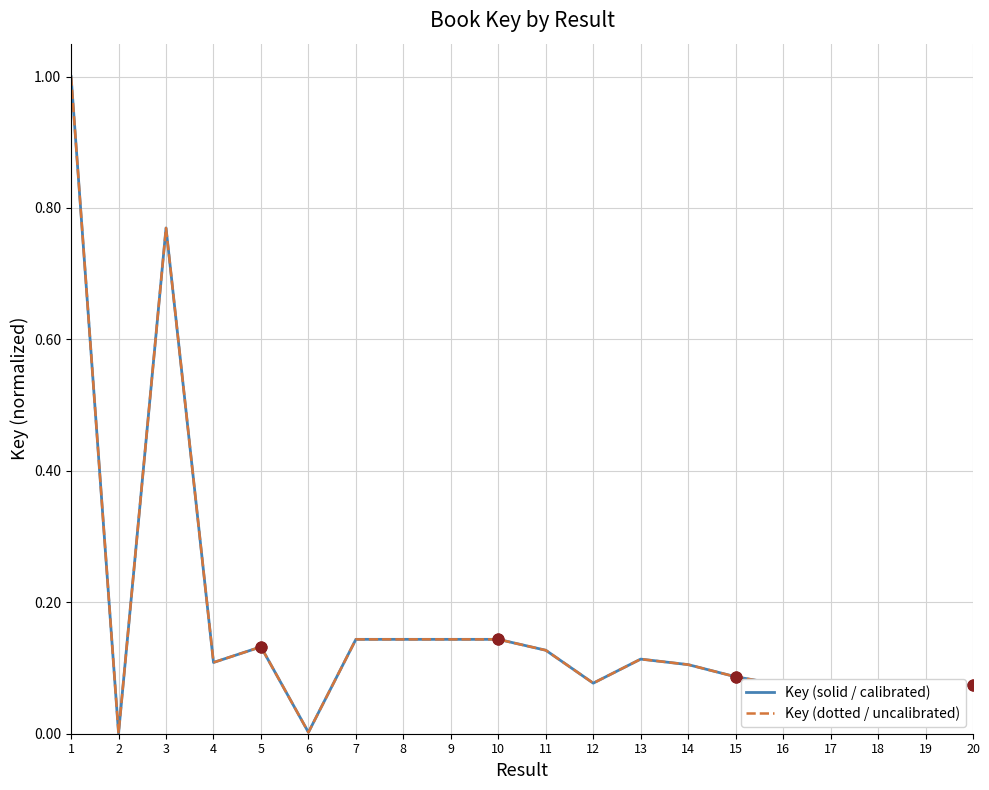

Which series has the largest total across all categories?

Key (solid / calibrated)